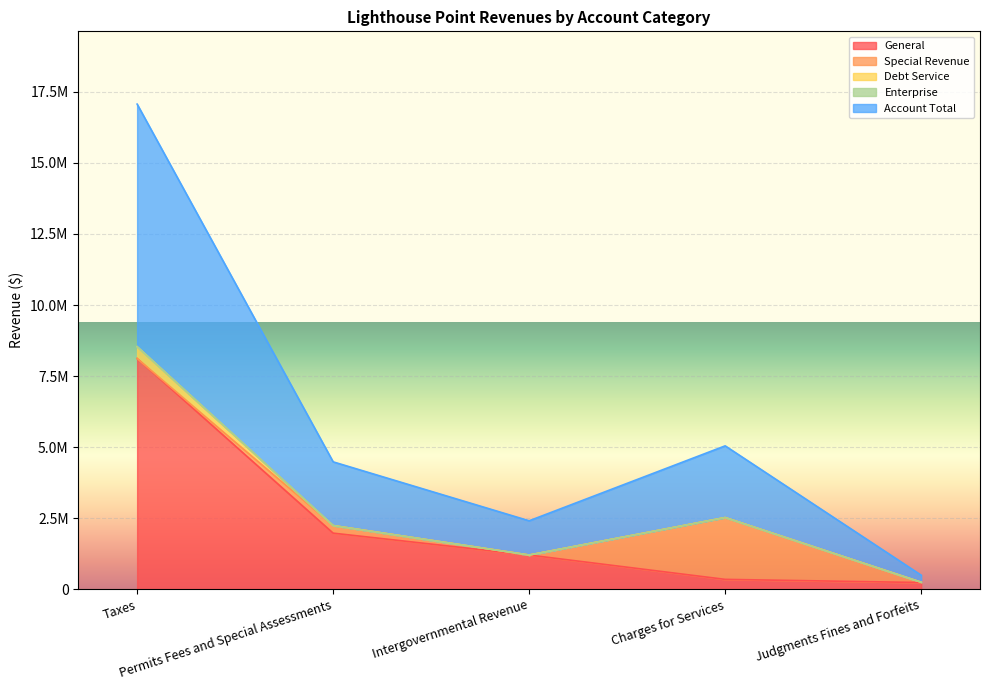

Rank the series by their maximum value, from highest to lowest.

Account Total, General, Special Revenue, Debt Service, Enterprise